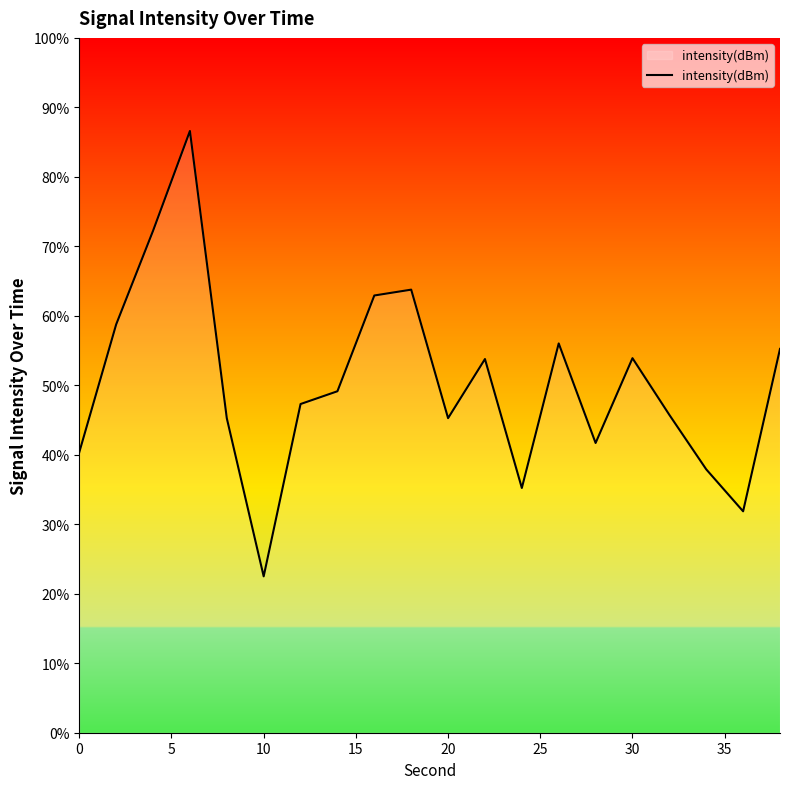

What is the greatest value displayed?

86.6